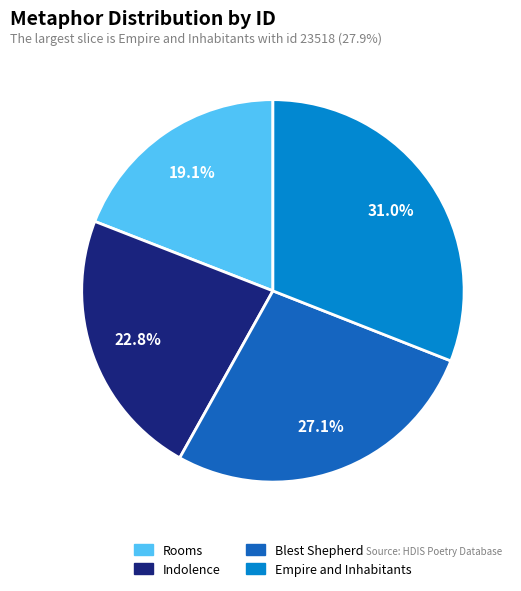

Which category has the smallest portion of the pie?

Rooms